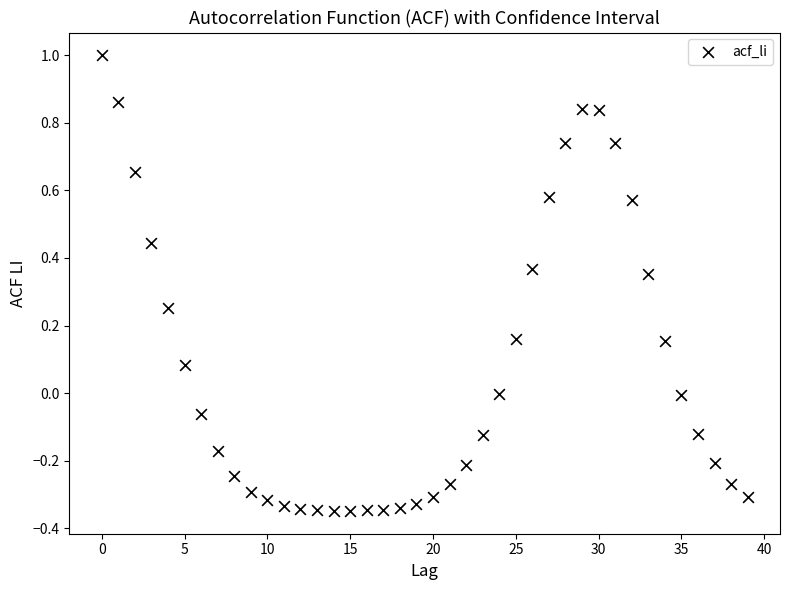

What is the range of Y values (max minus min)?

1.3